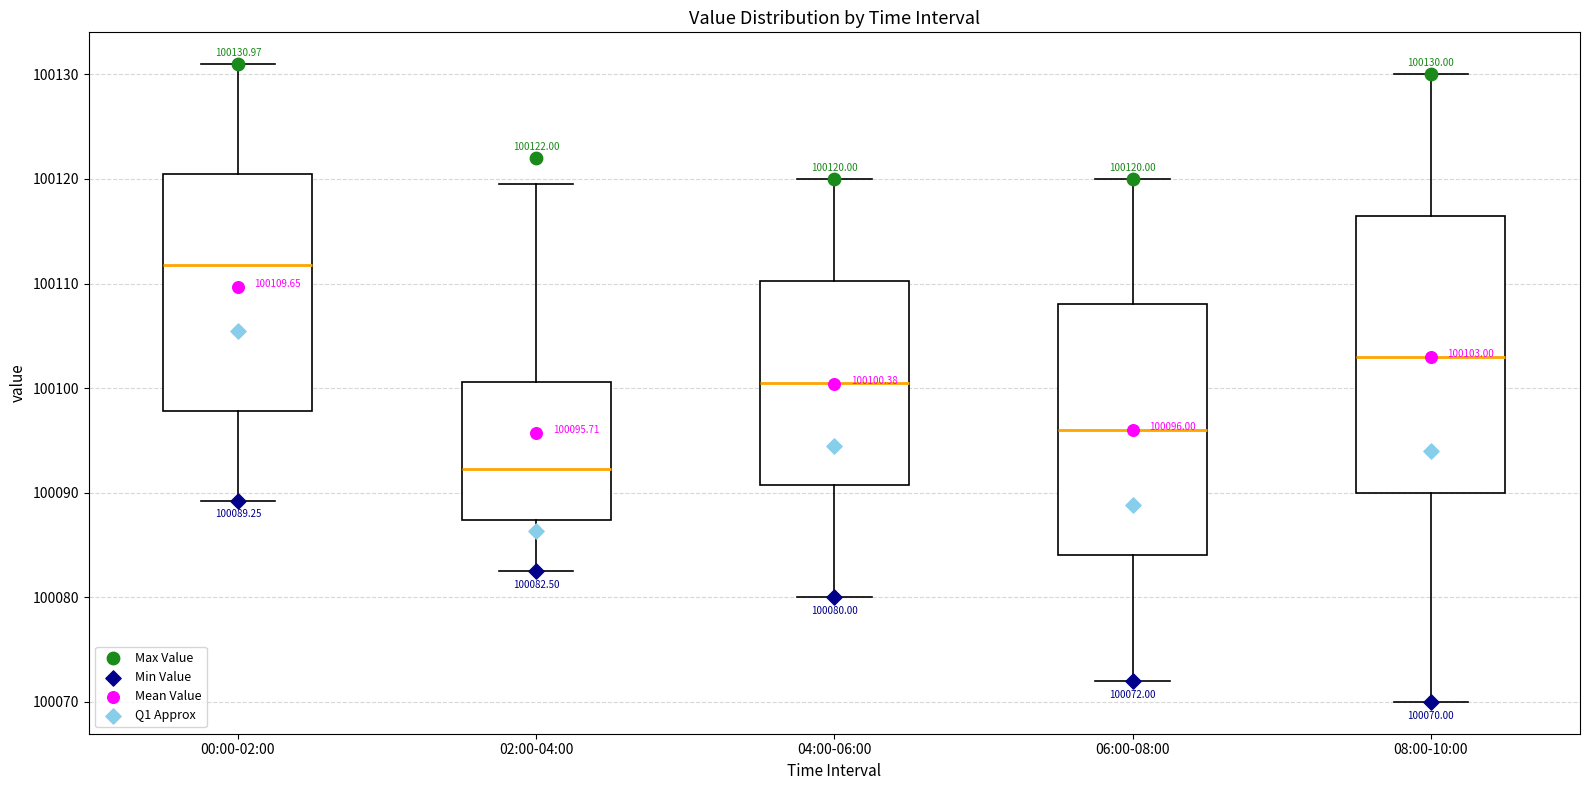

Comparing the boxes themselves (not the whiskers), which one is the tallest?

08:00-10:00